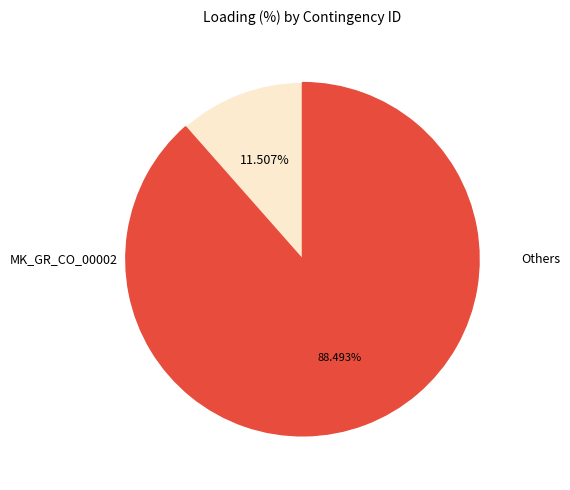

Is there a majority slice in this chart?

Yes